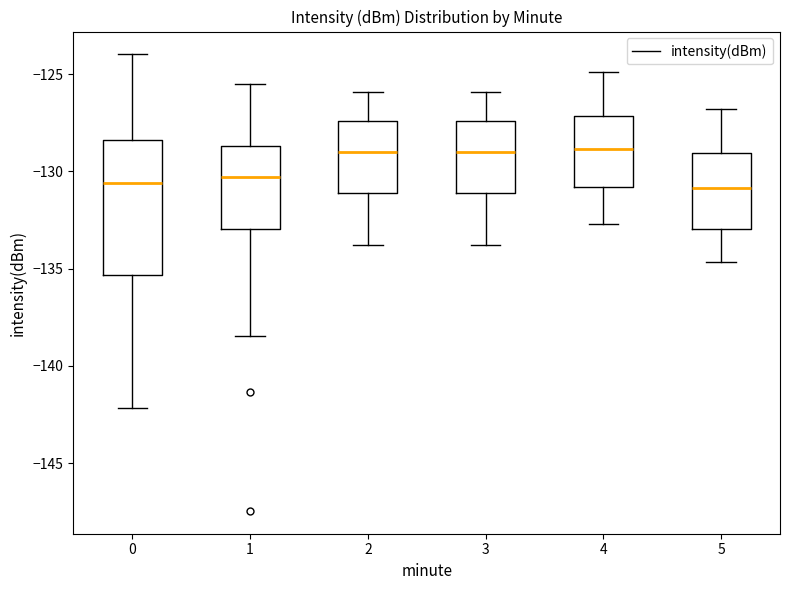

Reading left to right, read every box against the y-axis: the position of its median line, the range the box covers, and the ends of its whiskers. The values are not printed on the chart, so give them approximately, as read against the axis.

0: median -130.5, box -135.5 to -128.5, whiskers -142.0 to -124.0
1: median -130.5, box -133.0 to -128.5, whiskers -138.5 to -125.5
2: median -129.0, box -131.0 to -127.5, whiskers -134.0 to -126.0
3: median -129.0, box -131.0 to -127.5, whiskers -134.0 to -126.0
4: median -129.0, box -131.0 to -127.0, whiskers -132.5 to -125.0
5: median -131.0, box -133.0 to -129.0, whiskers -134.5 to -127.0